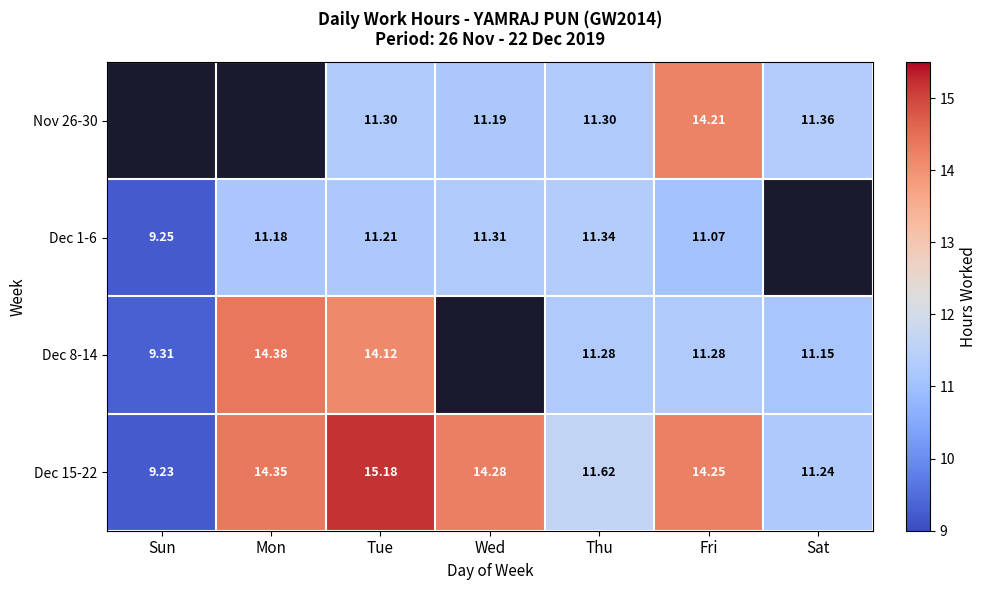

Where does the Dec 15-22 series first go above 14?

Mon